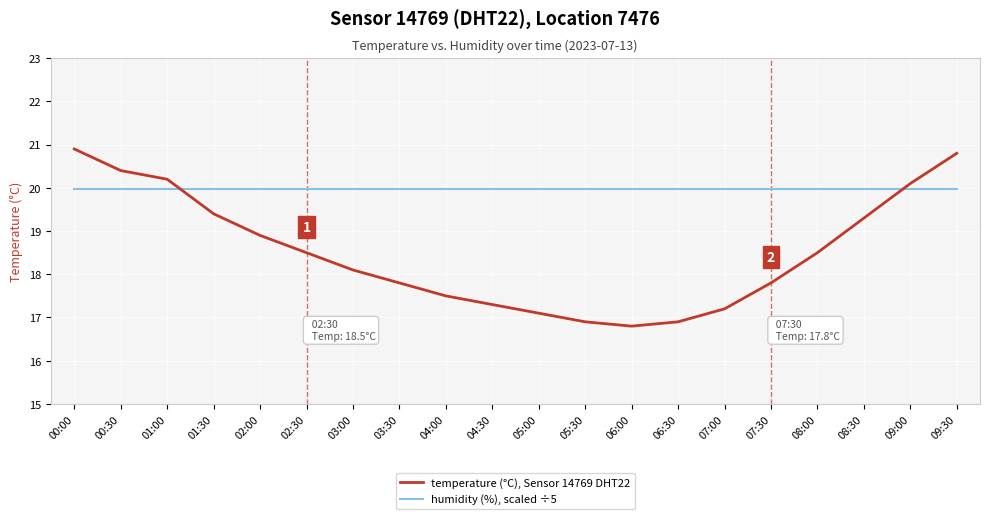

What is the difference between the maximum and minimum values in the temperature (°C), Sensor 14769 DHT22 series?

4.1